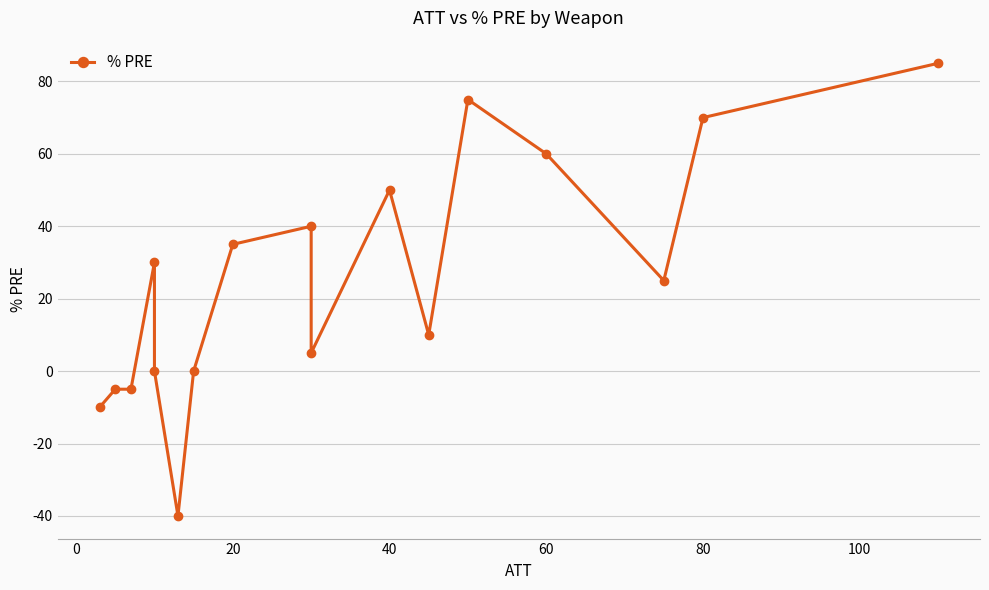

The value at 40 is 11. True or false?

False